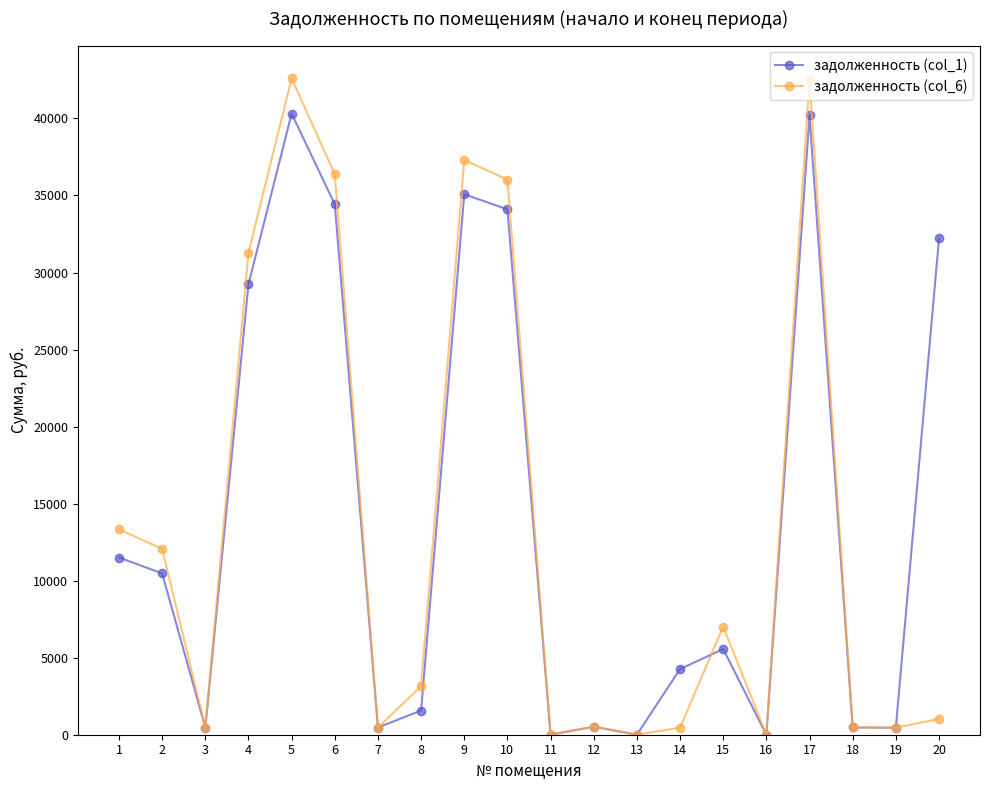

Is this an area chart (filled region under the line)?

No